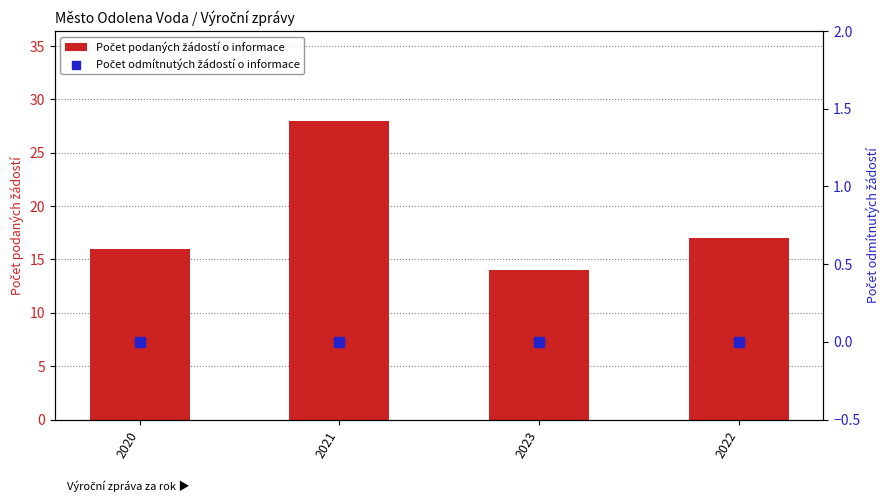

What is the total value across all series at 2021?

28